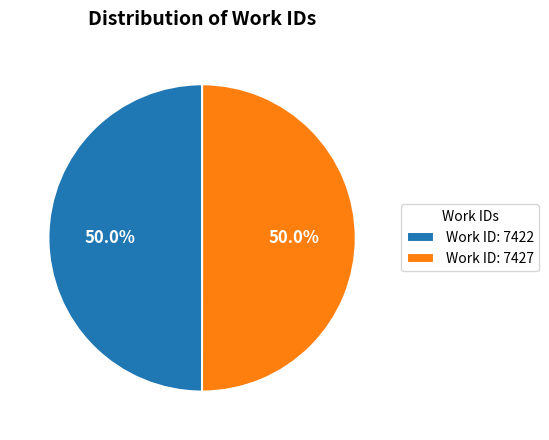

To the nearest percent, what is the average slice percentage?

50%